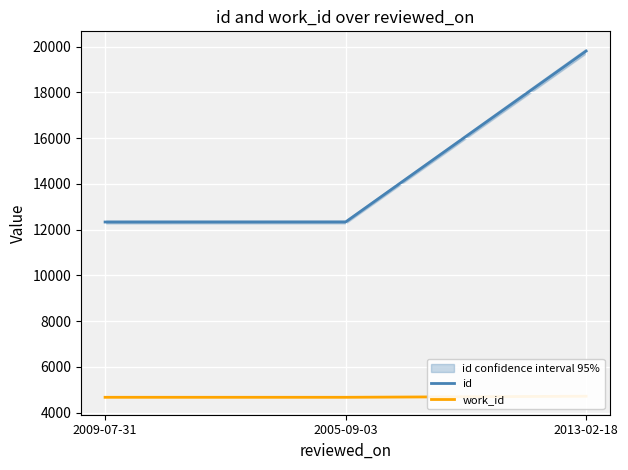

Rank the series at 2009-07-31 from lowest to highest value.

work_id, id